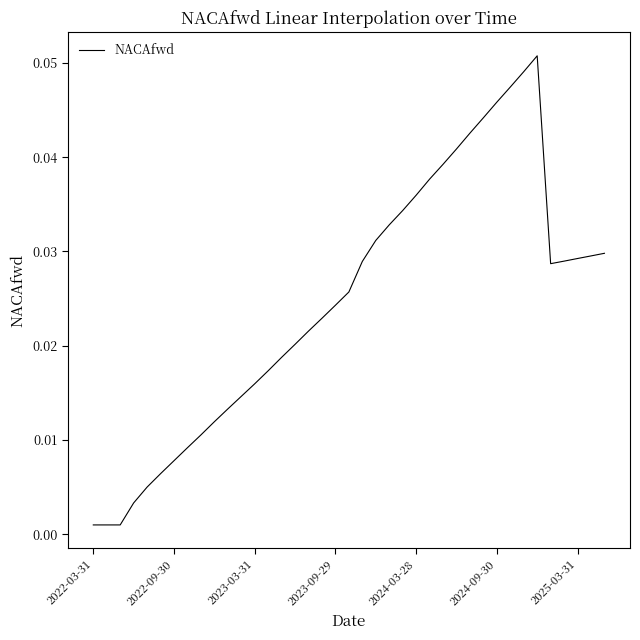

Does the chart have visible grid lines?

No